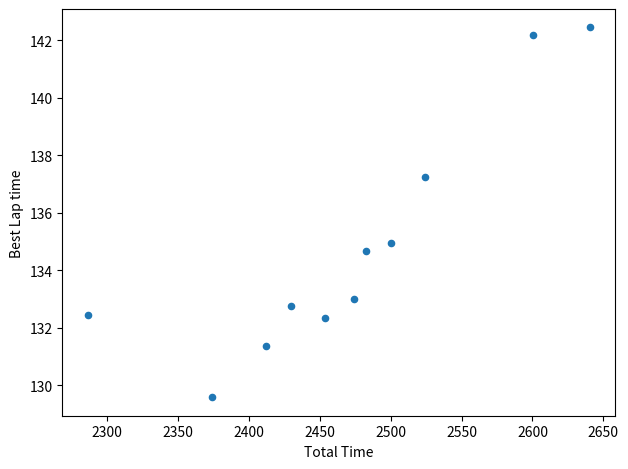

What Y value in the scatter plot is closest to 136?

134.9